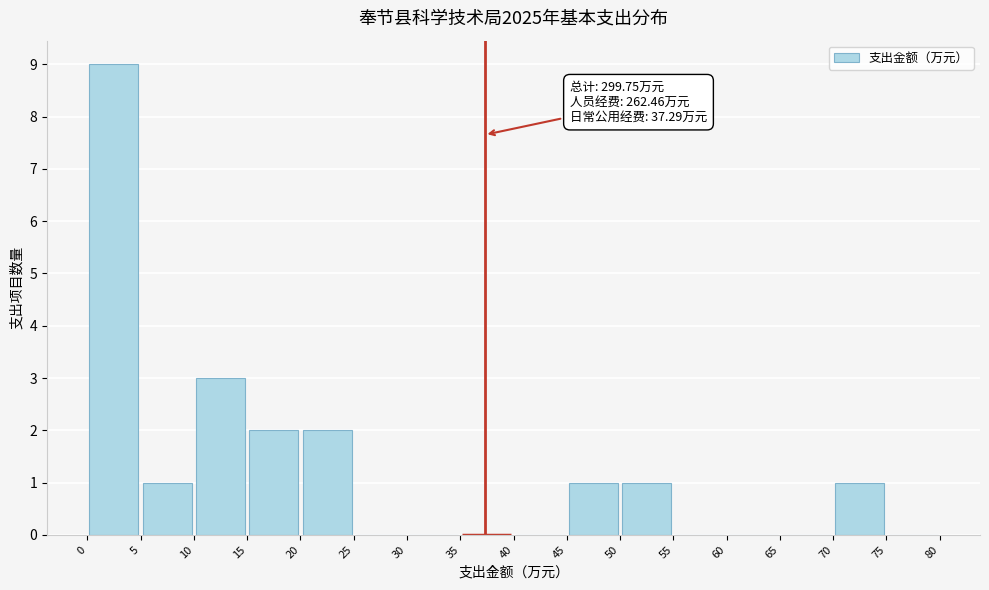

Which range on the x-axis has the tallest bar?

0 to 5